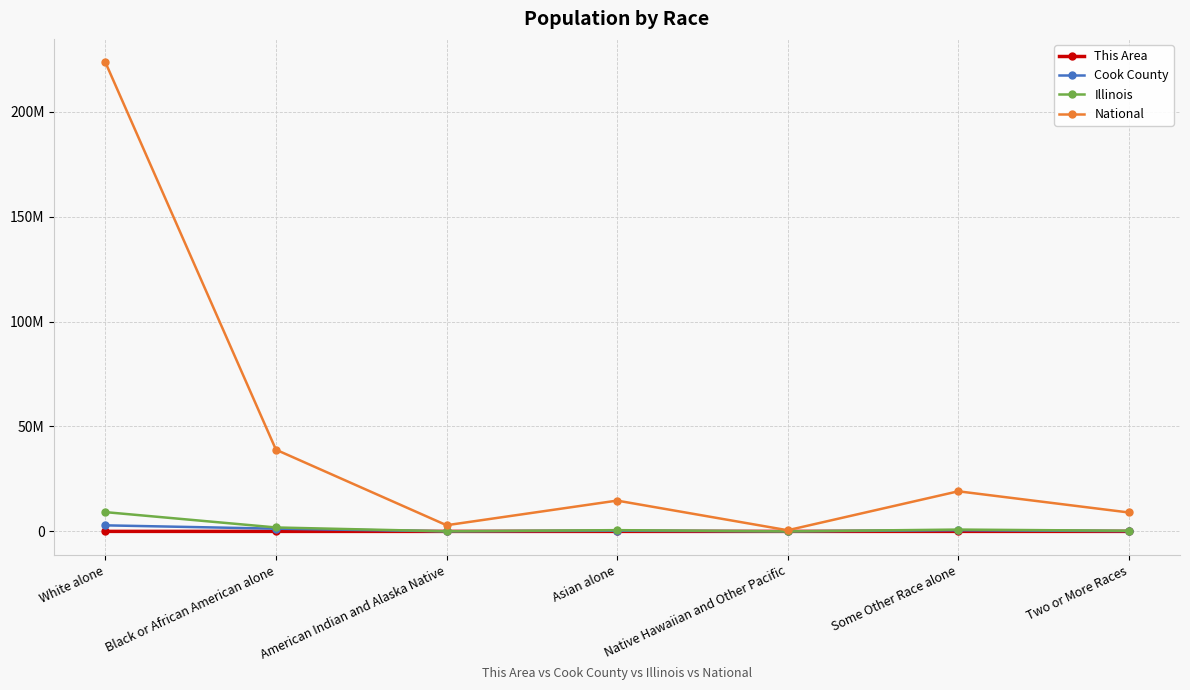

True or false: Illinois has more than 0 interior local peaks.

True